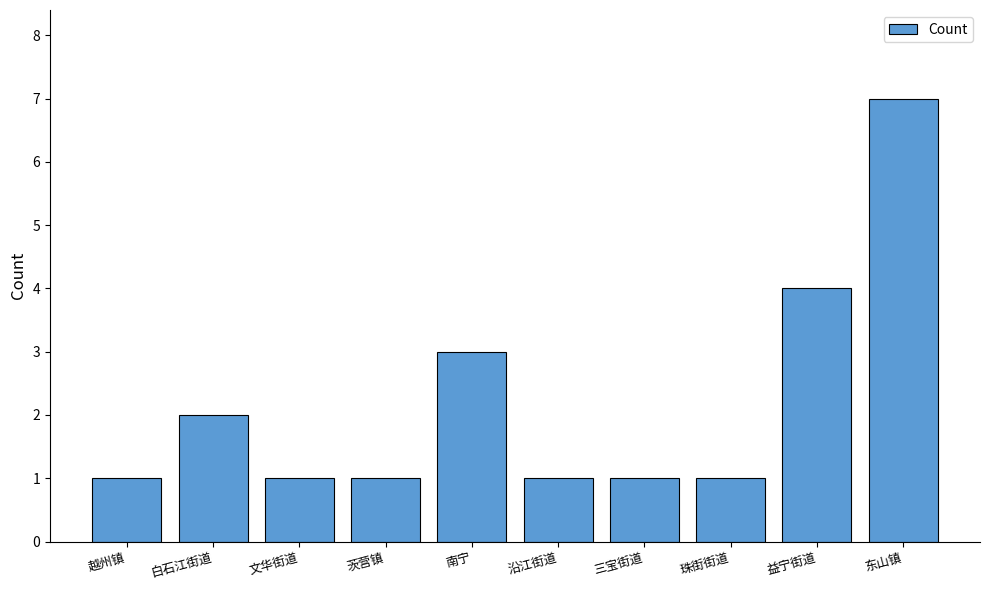

Reading left to right, what are all the values shown in this chart?

1	2	1	1	3	1	1	1	4	7